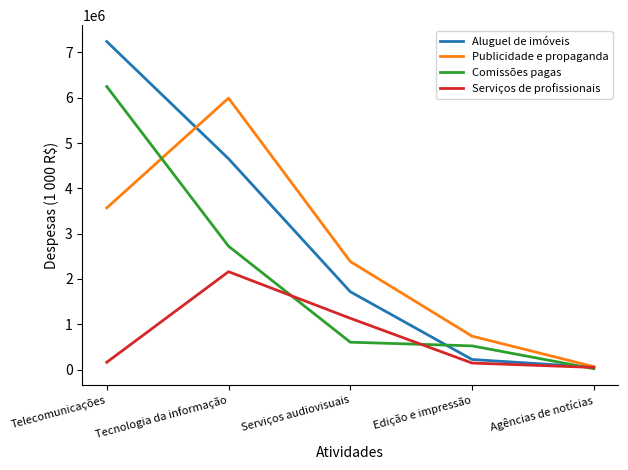

Does the chart have visible grid lines?

No